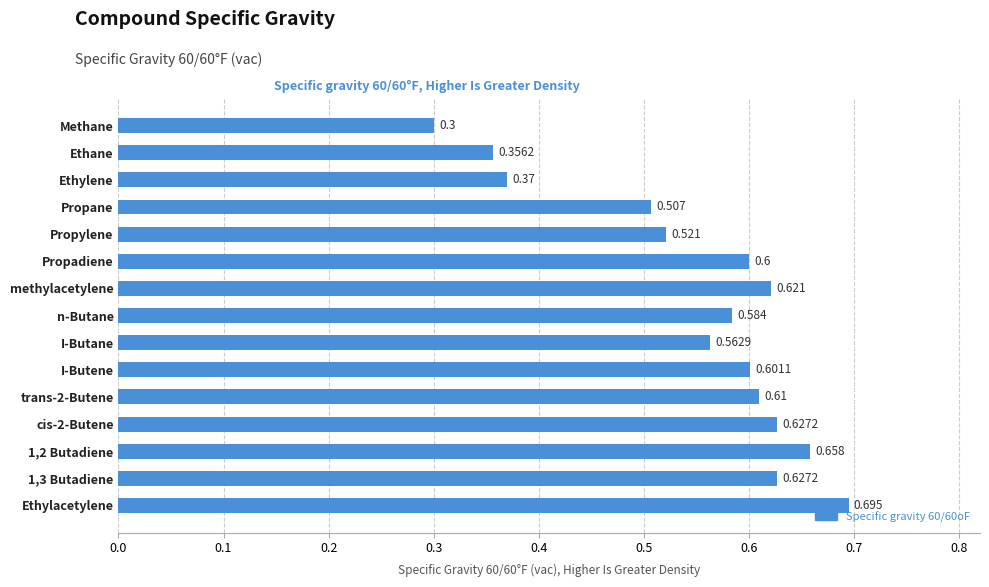

Between I-Butane and Propylene, which is larger?

I-Butane